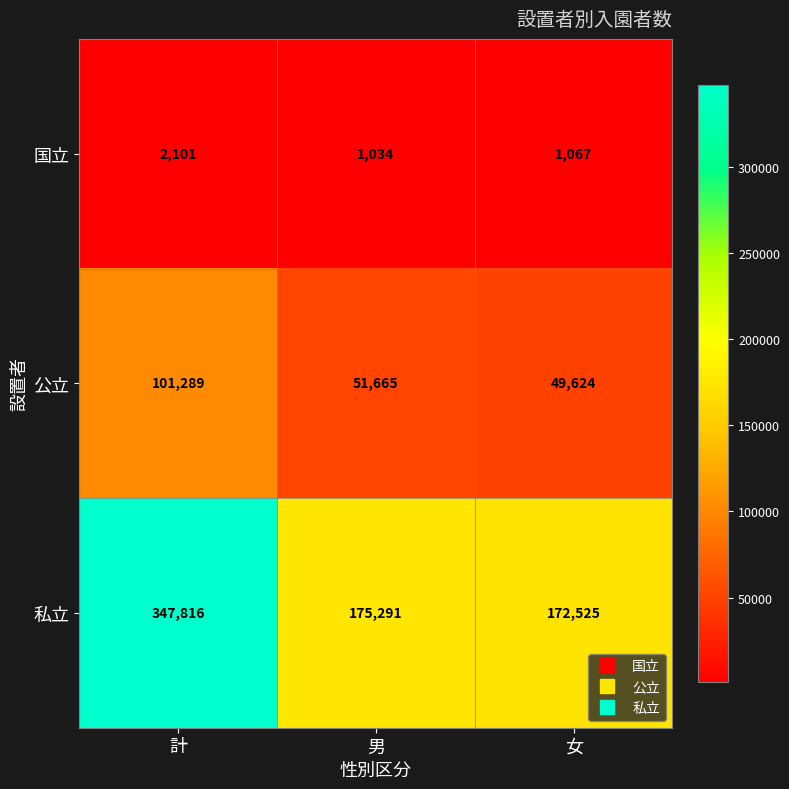

What is the difference between the maximum and minimum values in the 私立 series?

175291